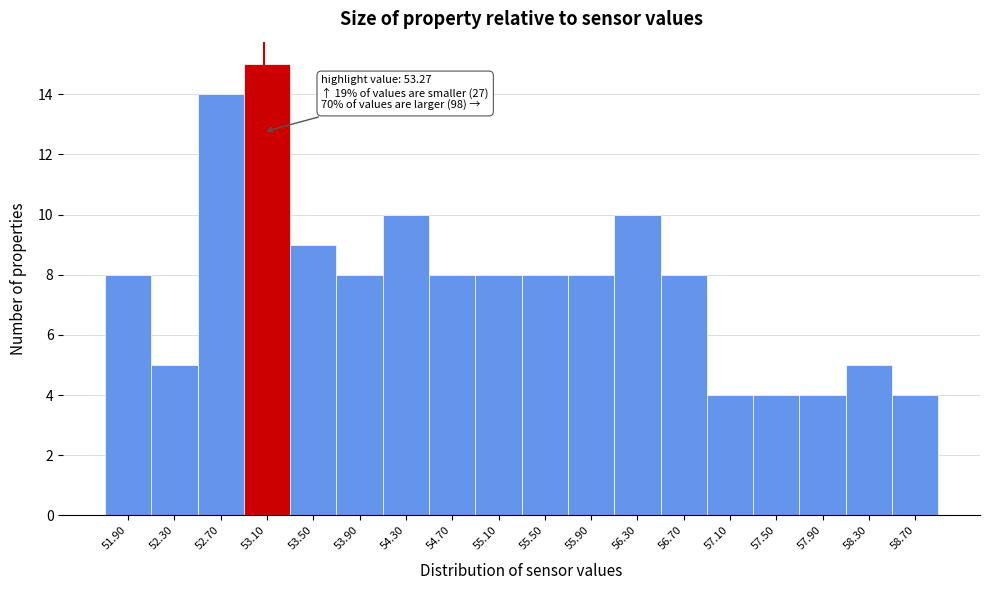

Reading right to left, extract all data points from this chart.

58.70=4	58.30=5	57.90=4	57.50=4	57.10=4	56.70=8	56.30=10	55.90=8	55.50=8	55.10=8	54.70=8	54.30=10	53.90=8	53.50=9	53.10=15	52.70=14	52.30=5	51.90=8